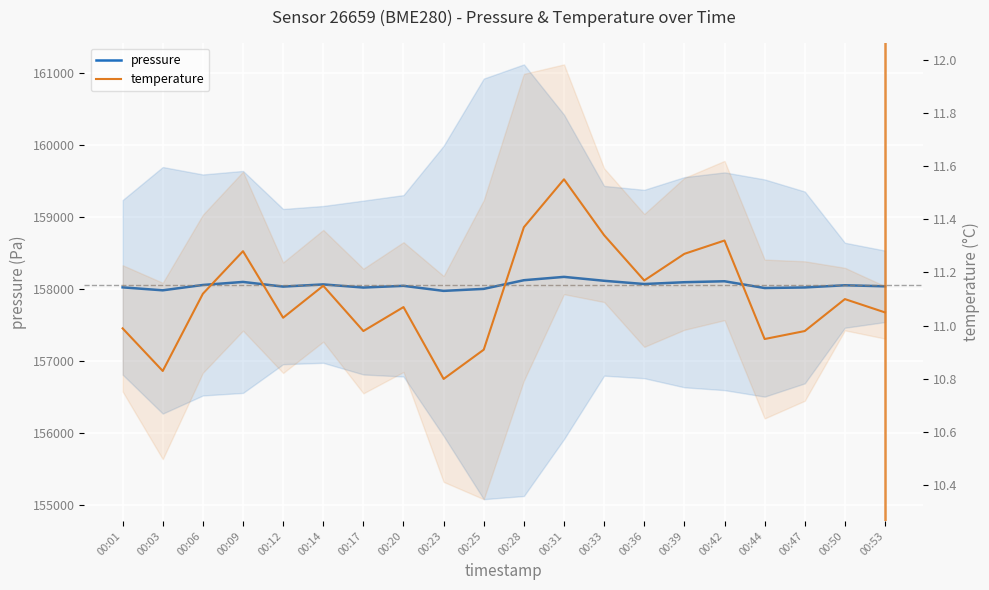

The value of temperature at 00:33 is 11.3. True or false?

True